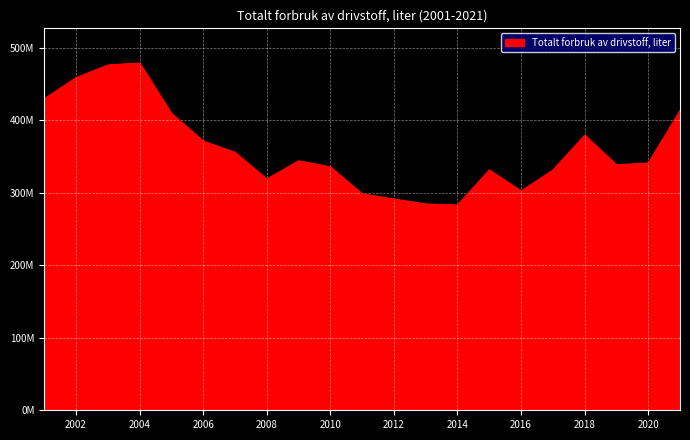

Reading left to right, what are all the values shown in this chart?

429512184.6	458715102.0	476092924.0	478817433.0	409439239.0	371235287.0	355715628.0	318944196.0	343952079.4	335643501.2	298450297.2	291347422.2	284511337.0	283084910.0	331394477.0	302374482.0	331262710.0	379374546.0	338566390.5	341011736.4	413214098.6